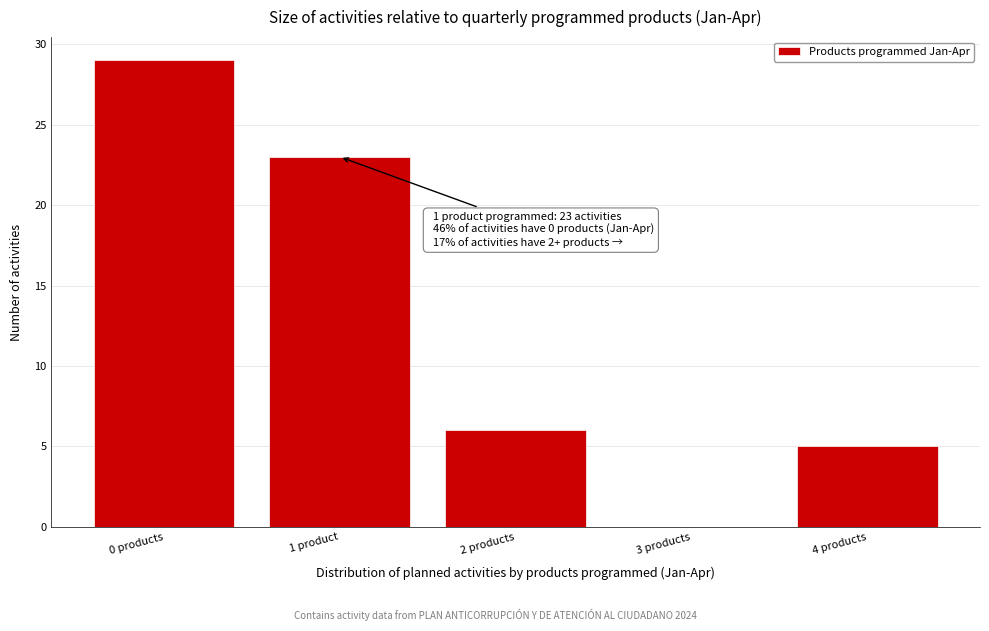

Reading left to right, what are all the values shown in this chart?

0 products=29	1 product=23	2 products=6	3 products=0	4 products=5